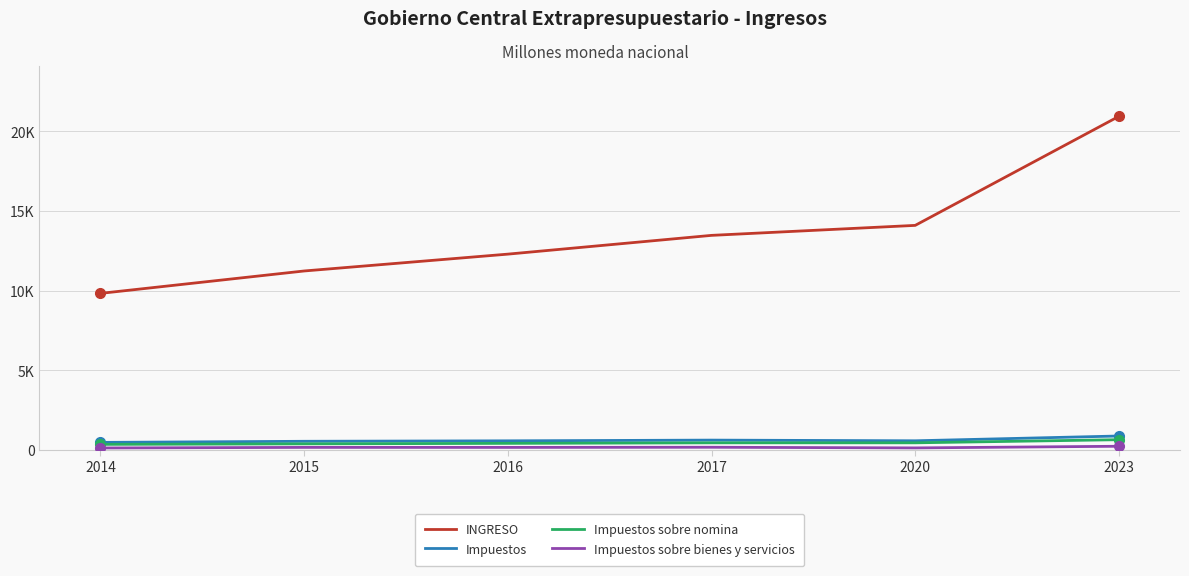

What is the value of the Impuestos point at the 5th from the left?

575.5